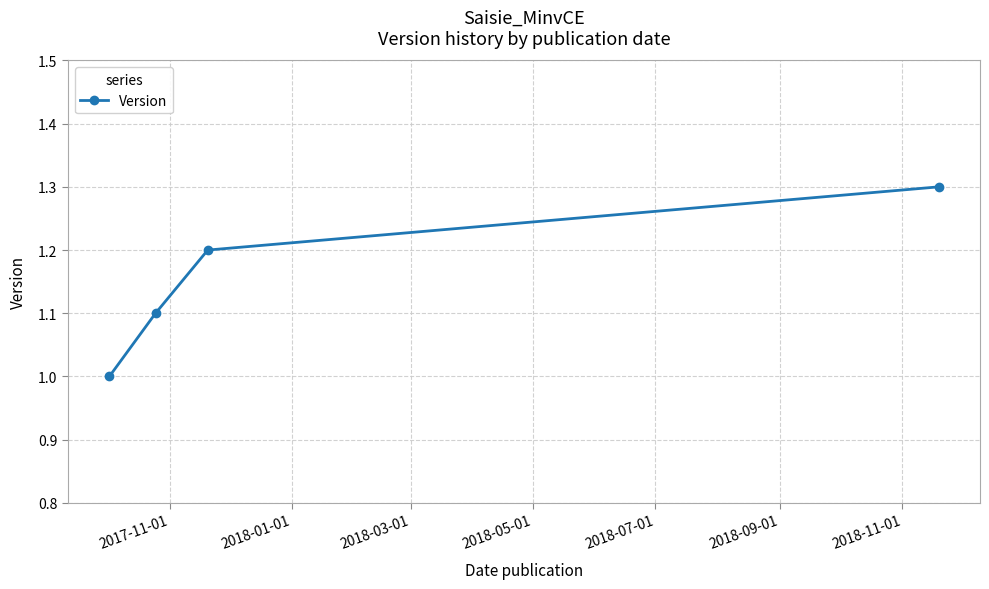

What is the value of the 2nd point from the left?

1.1